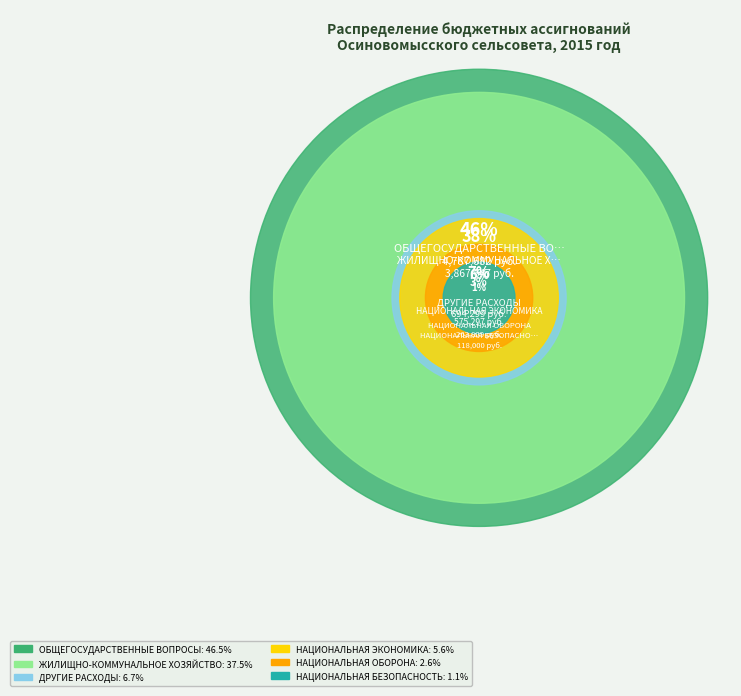

Is there any slice that represents more than half of the pie?

No